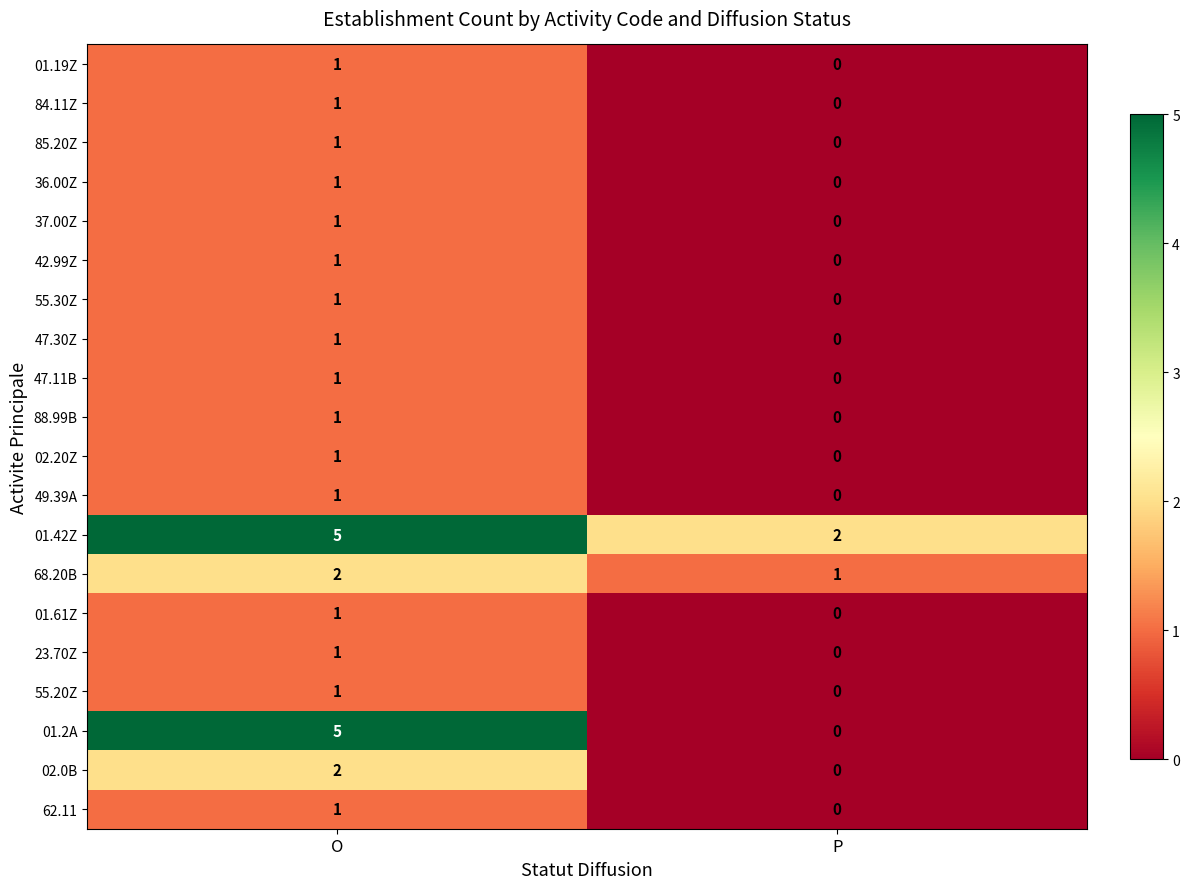

True or false: 55.30Z has a value of 1 at O.

True